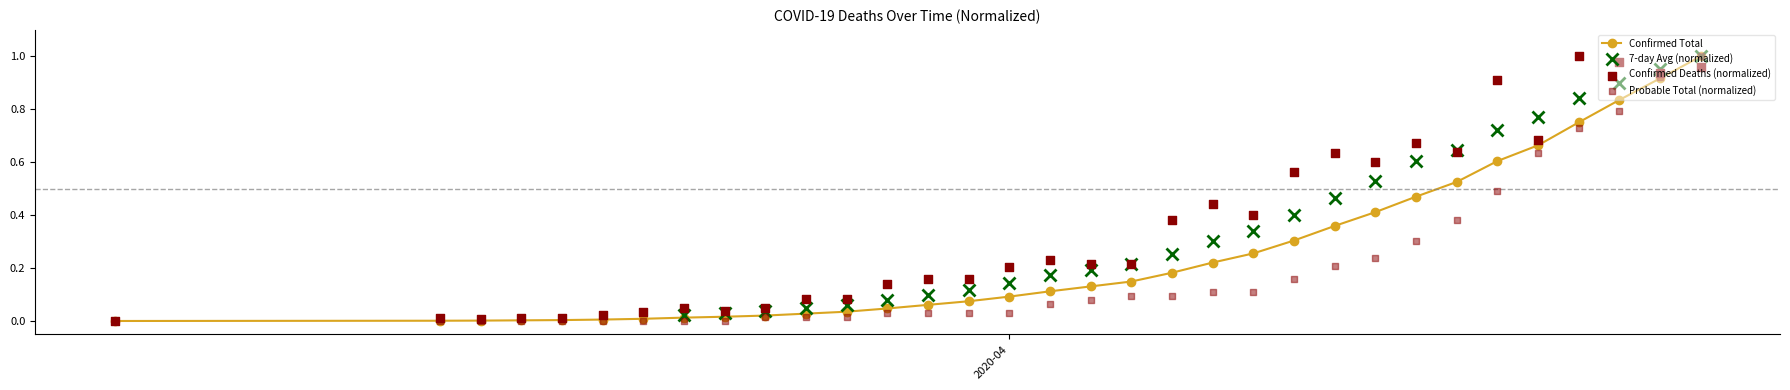

At how many categories does at least one series exceed 0?

32